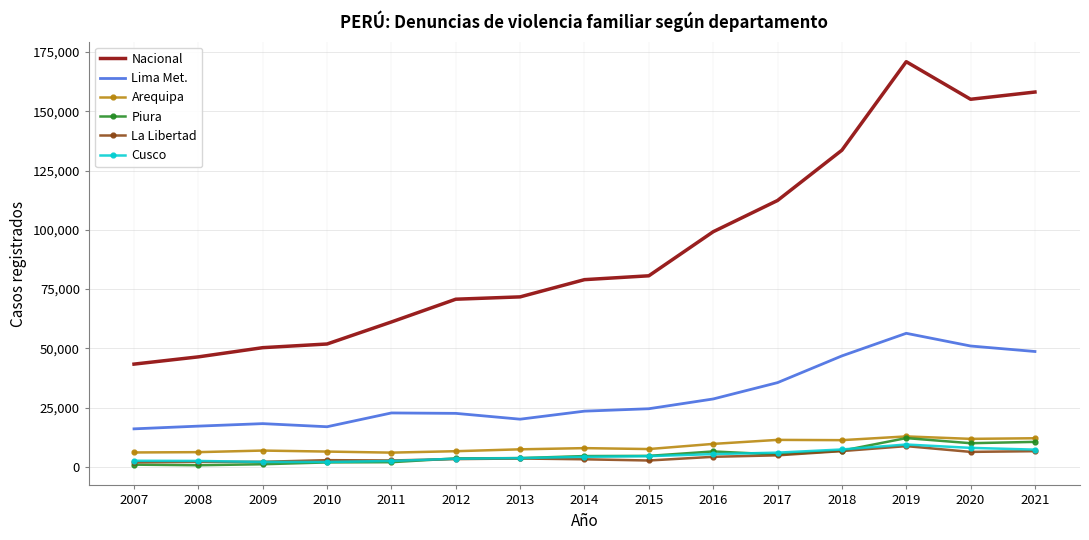

Is the value of Arequipa at 2008 greater than the value of Lima Met. at 2011?

No